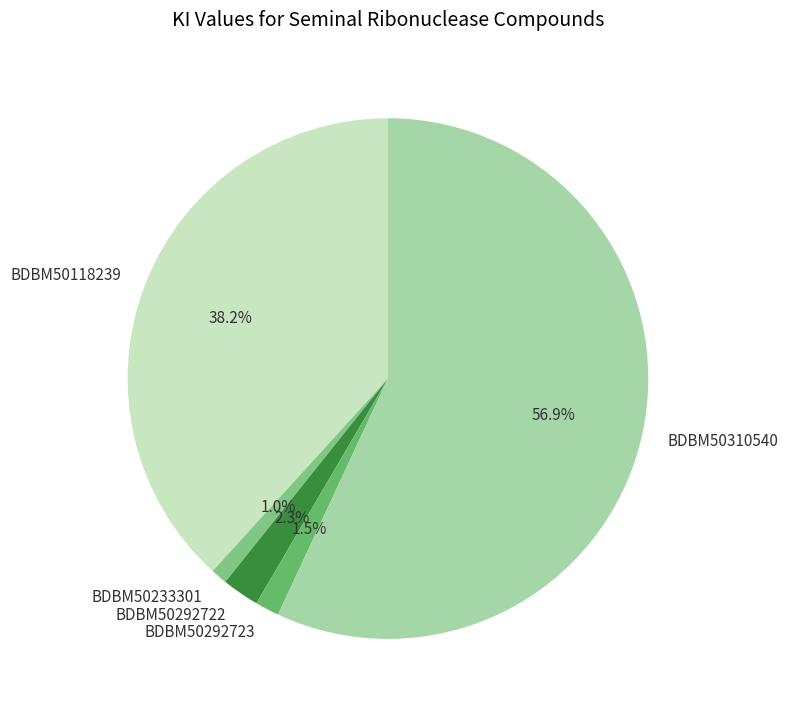

To the nearest percent, what is the difference between the largest and smallest slice percentages?

56%